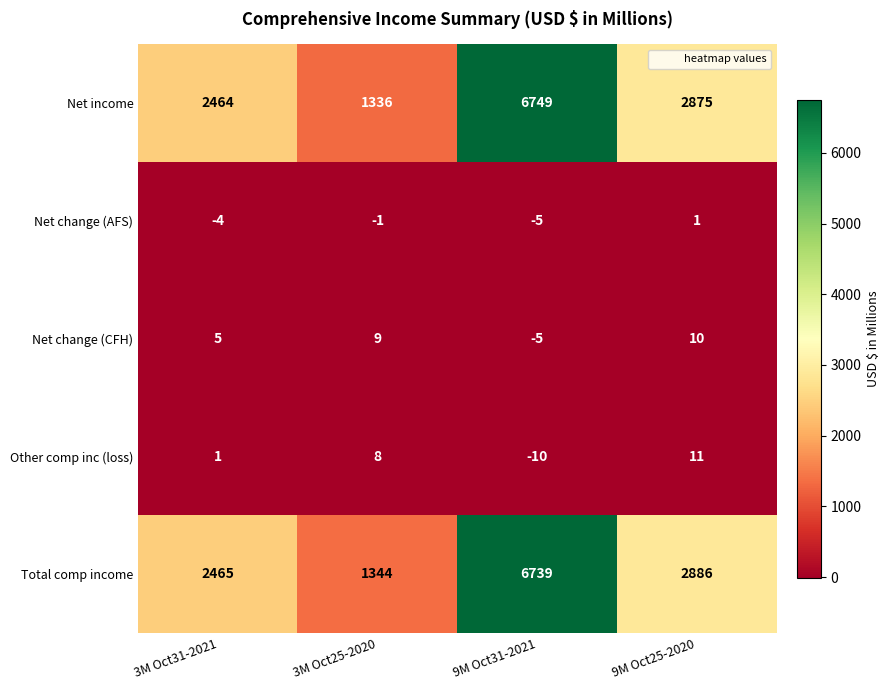

The Net change (AFS) series shows -9 at 9M Oct31-2021. True or false?

False